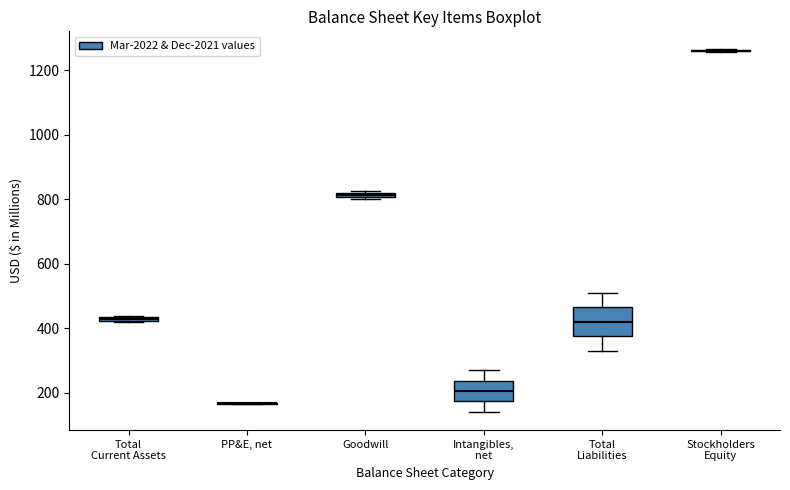

Which box is the tallest, from its lower edge to its upper edge?

Total Liabilities